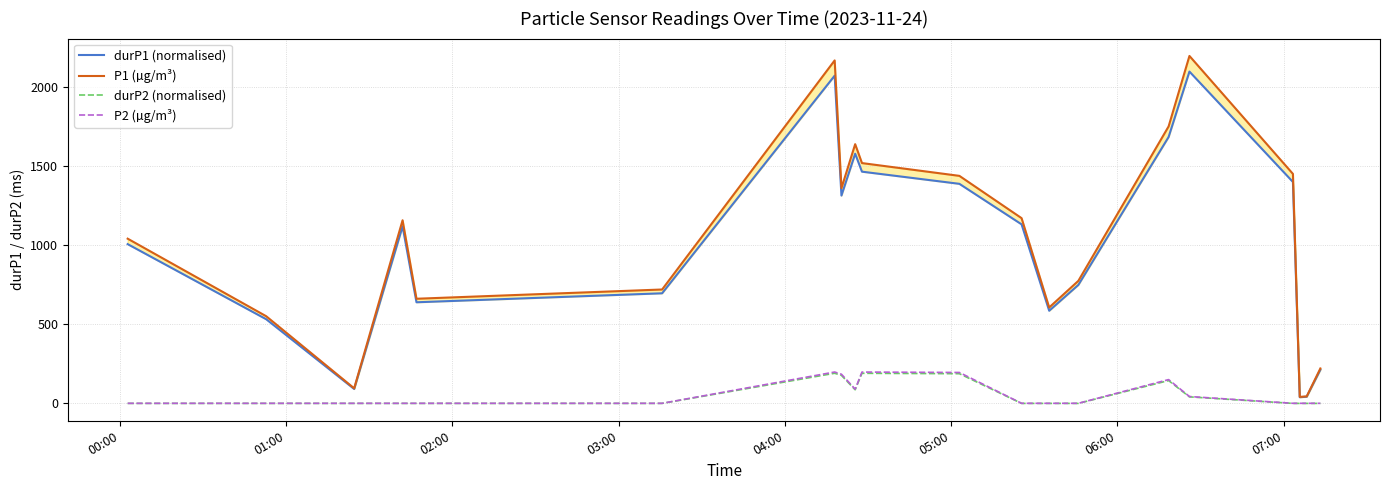

What is the maximum value for durP2 (normalised)?

190.5